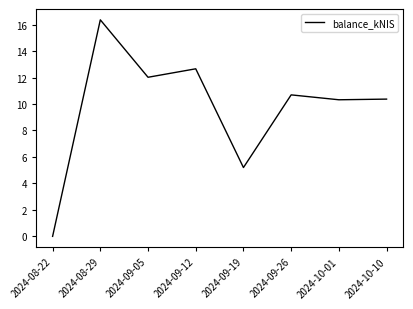

Which has a higher value, 2024-10-01 or 2024-08-29?

2024-08-29